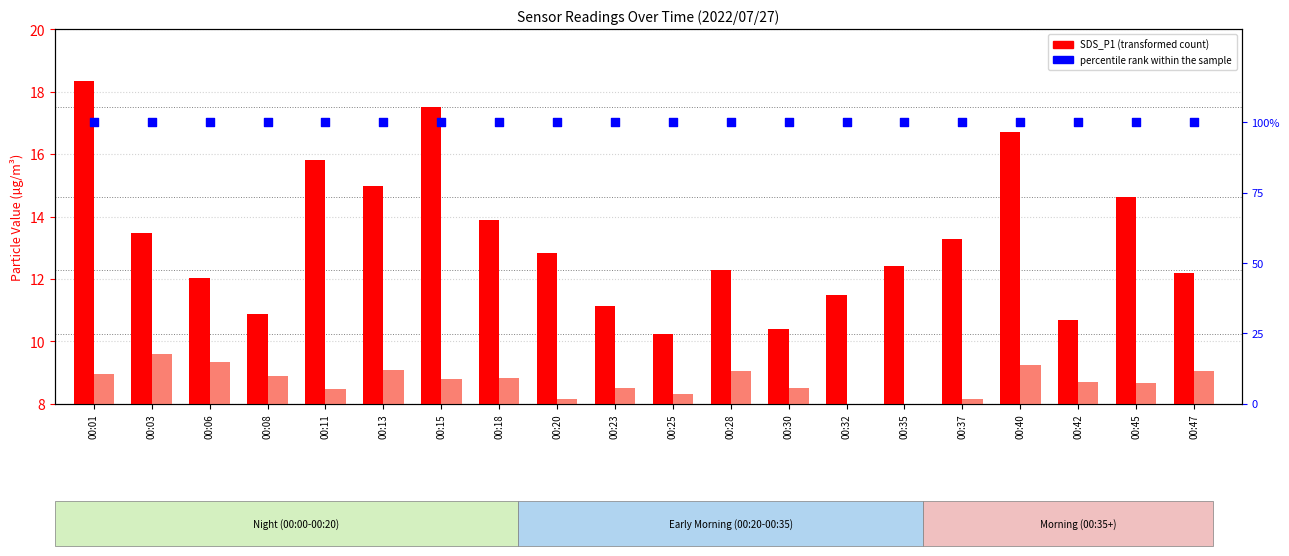

Which series contains the highest Y value?

percentile rank within the sample